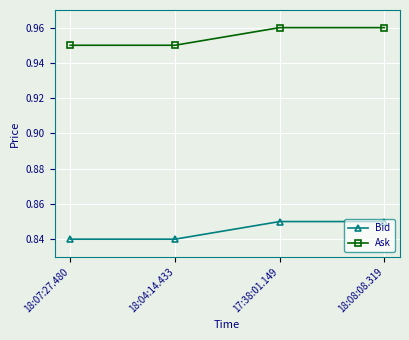

What is the total value across all series at 18:04:14.433?

1.8